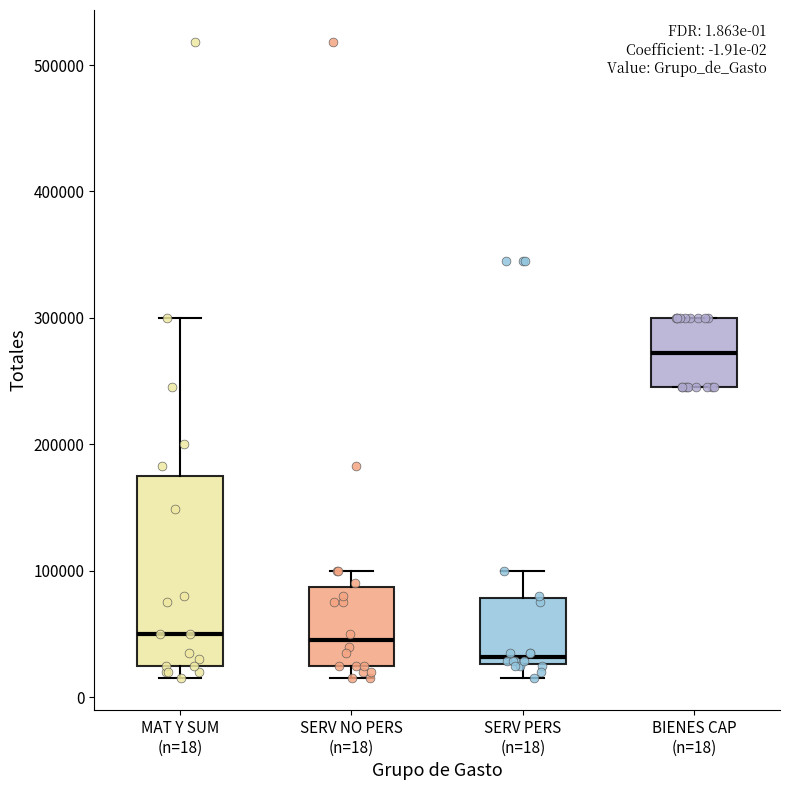

Which box has the highest median line?

BIENES CAP (n=18)